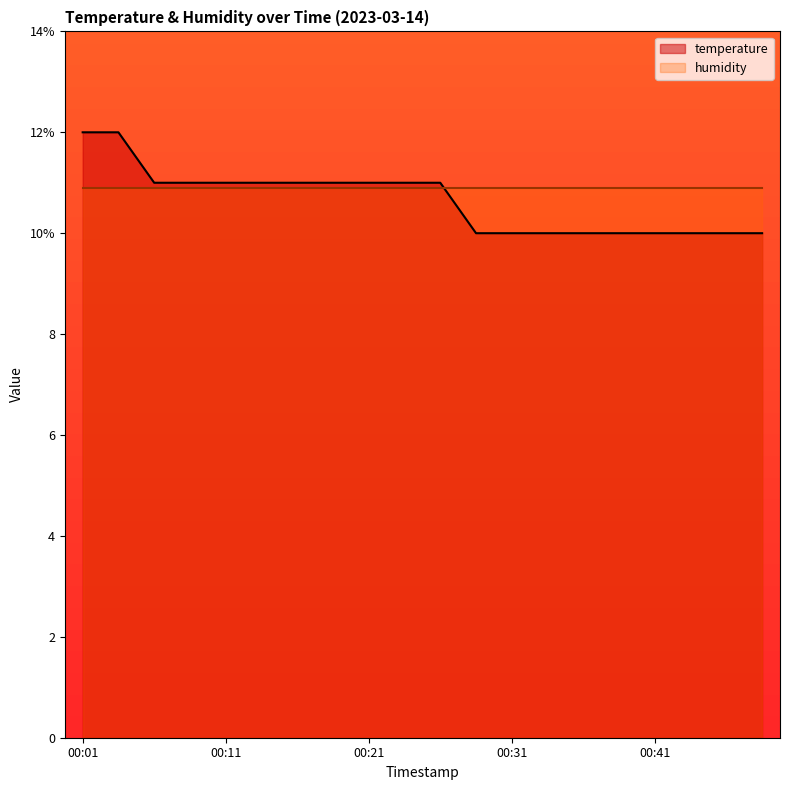

What are all the series names shown in the legend?

temperature, humidity